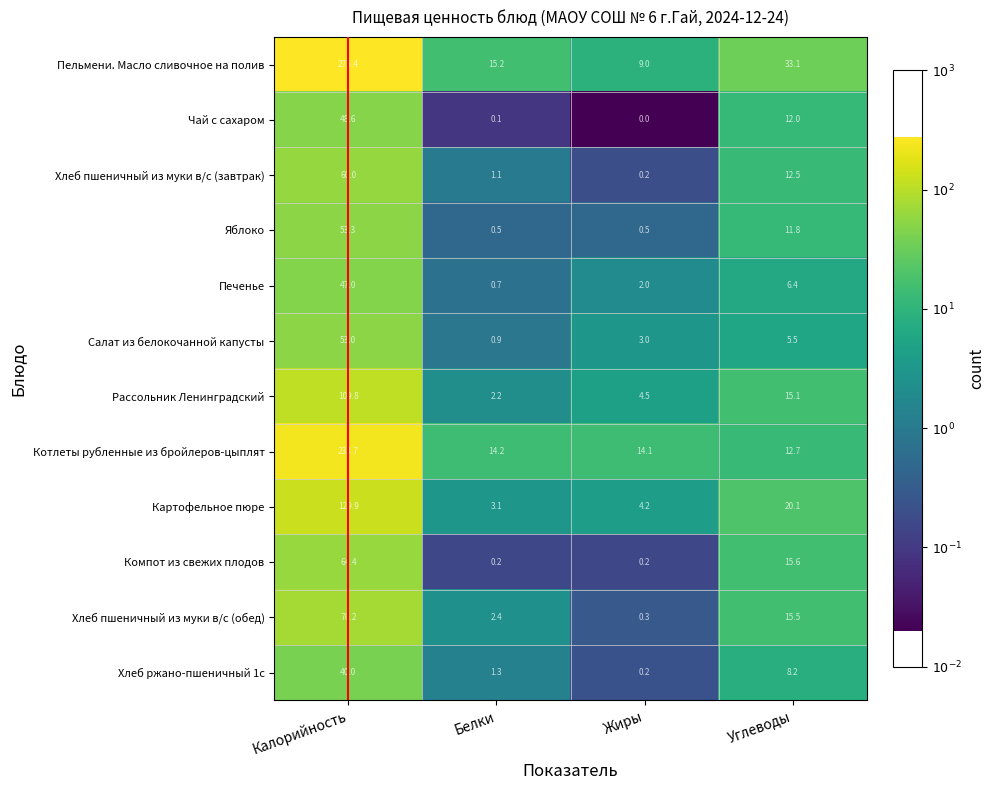

Which label corresponds to the smallest value in the chart?

Жиры